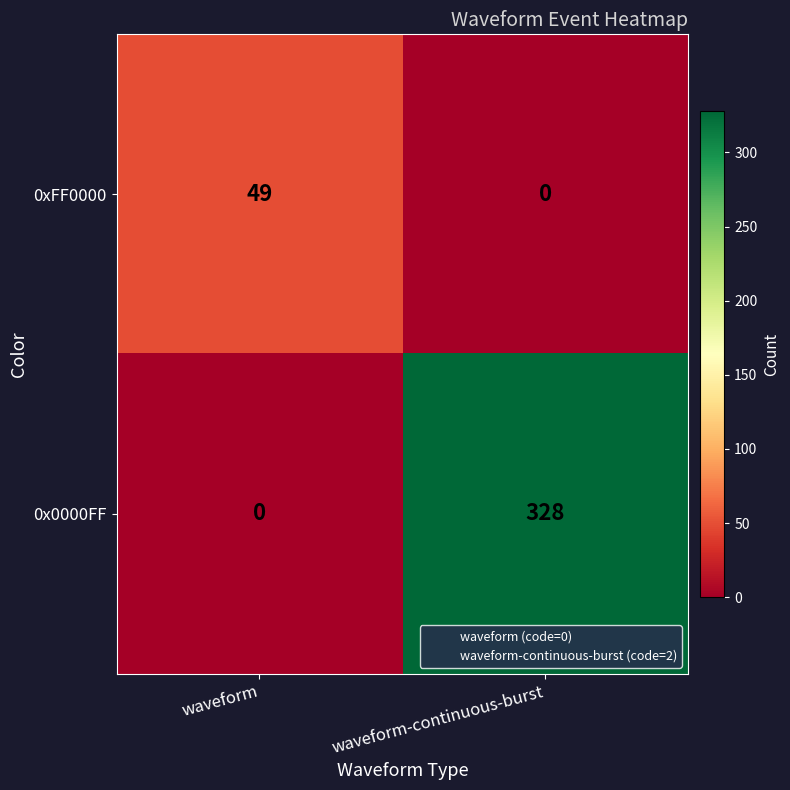

Reading left to right, extract all data points from this chart.

0xFF0000: 49	0
0x0000FF: 0	328